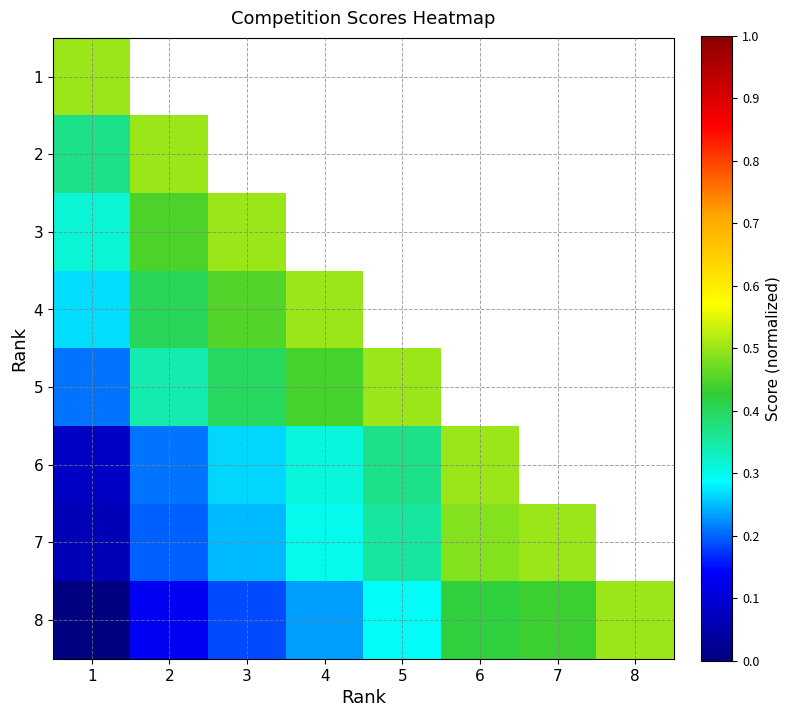

Where is 2 nearest to the value 0?

1